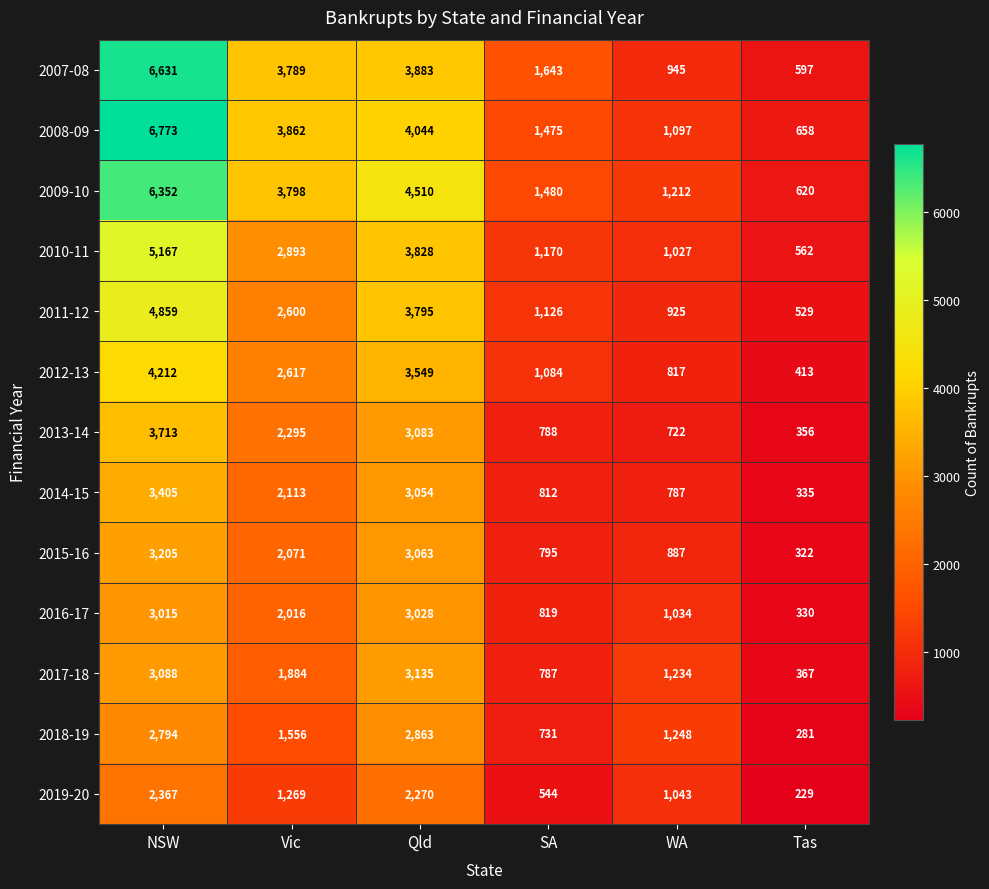

Which series has the largest range (max minus min)?

2008-09